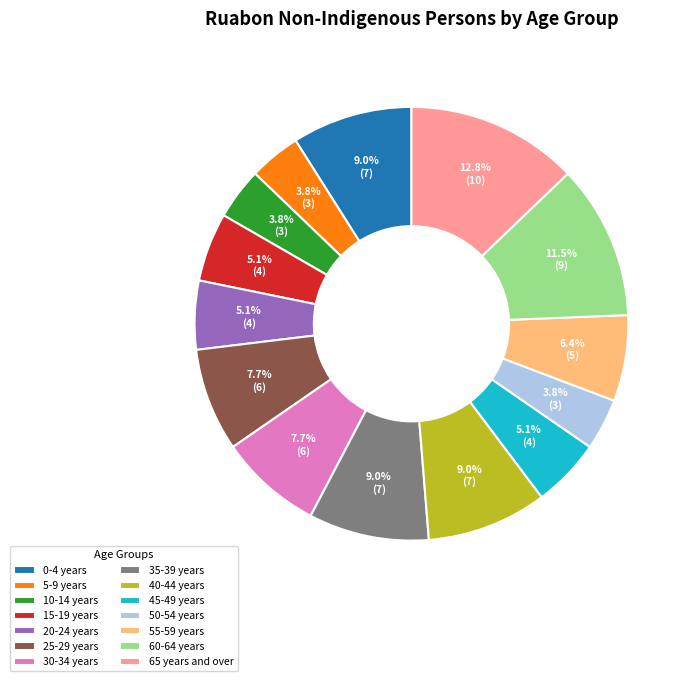

How many slices are in this pie chart?

14